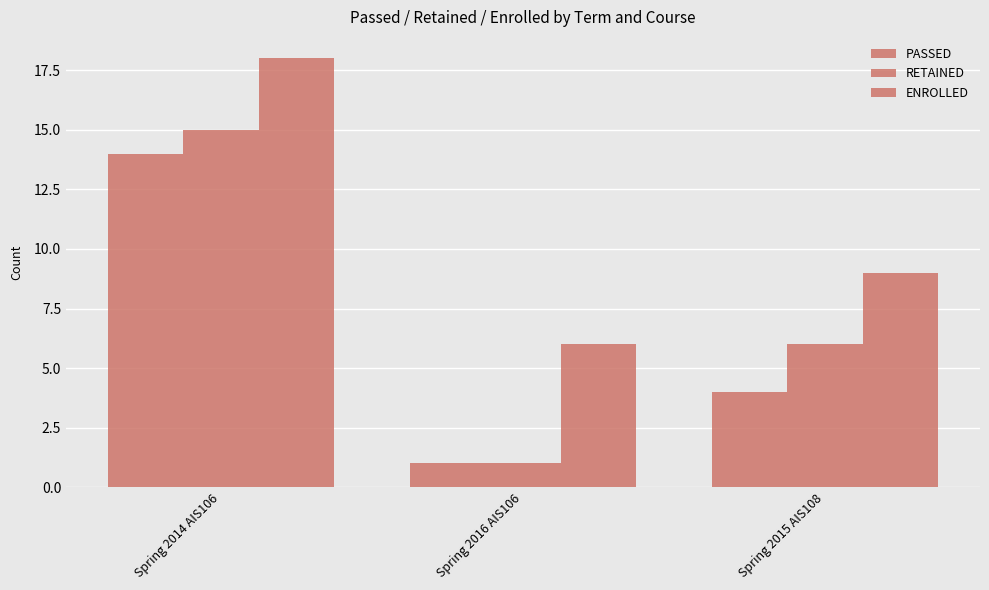

What is the maximum value for RETAINED?

15